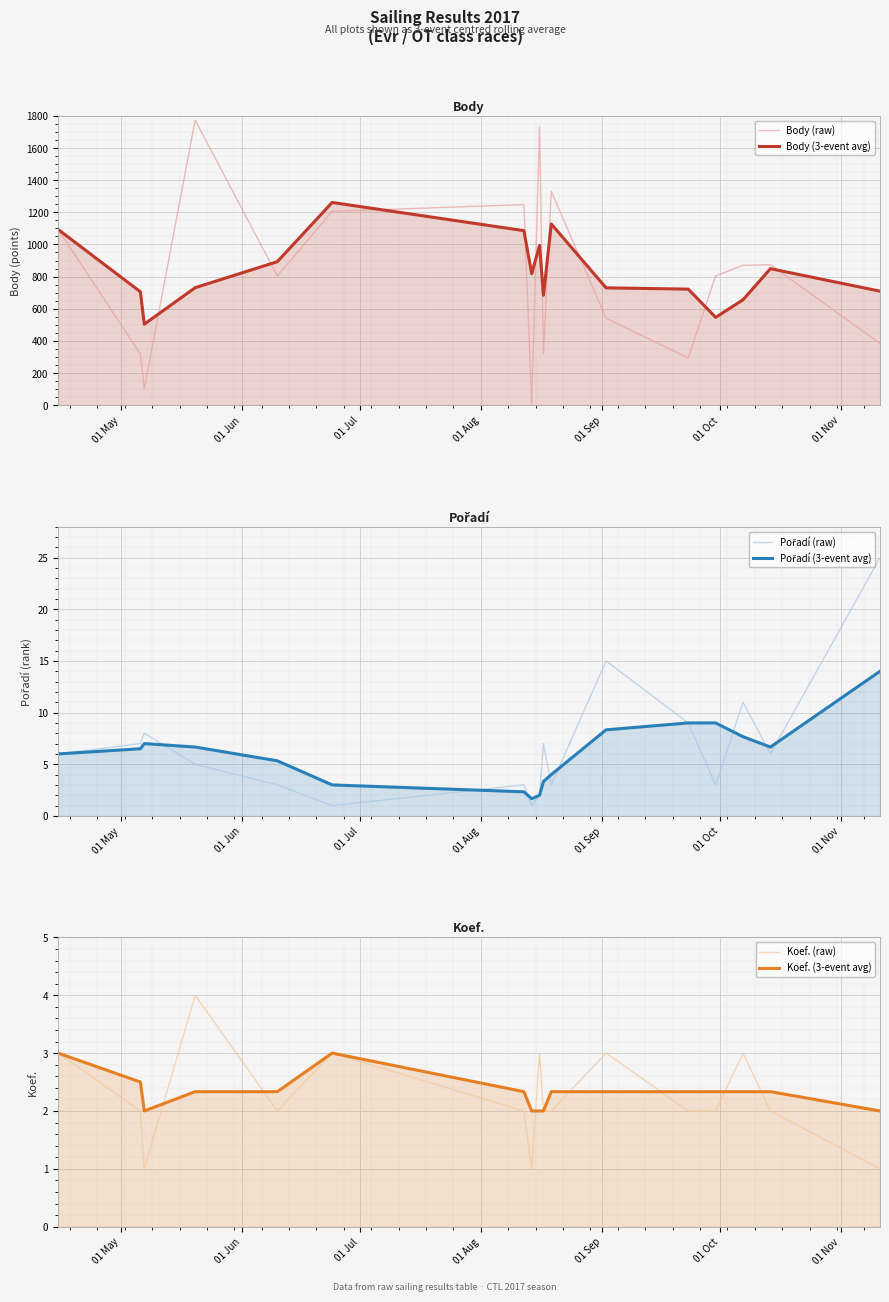

How many data points does each series have?

17